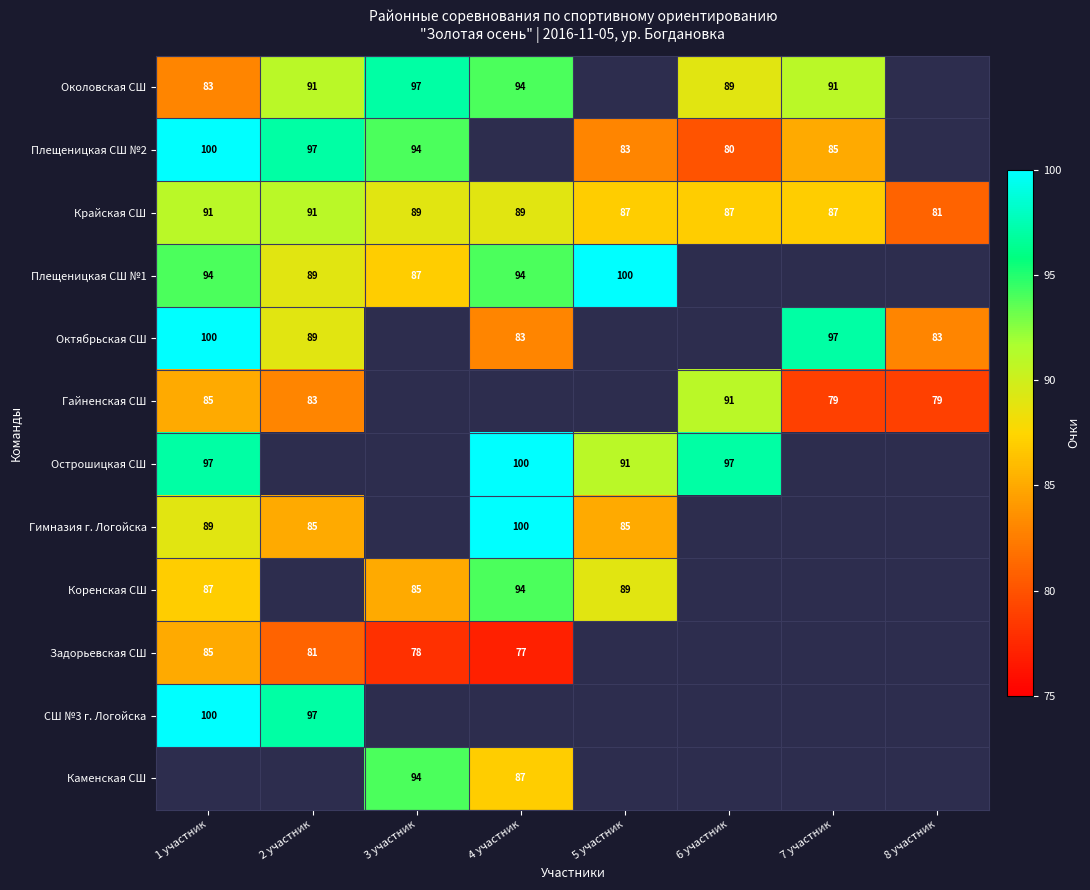

At how many categories does at least one series exceed 85?

7